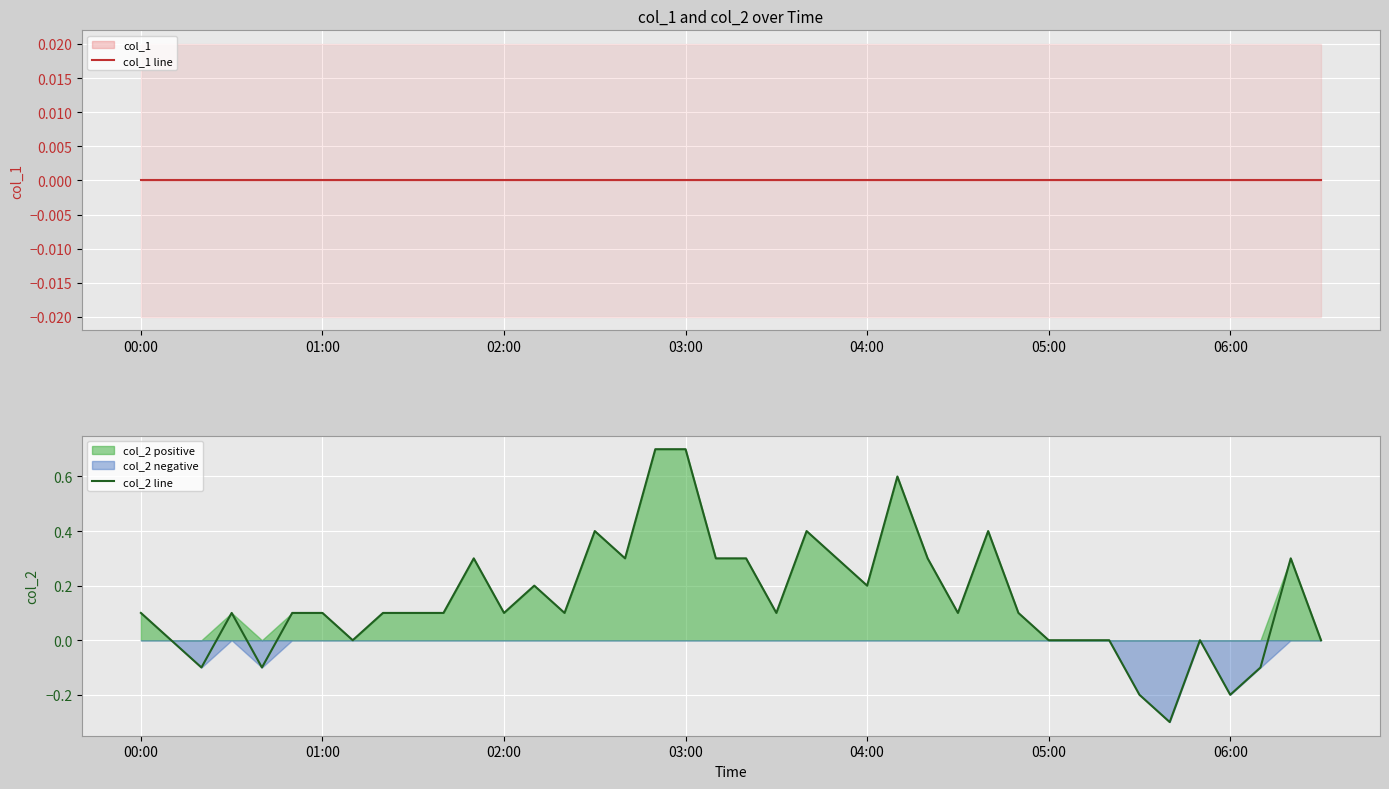

The col_2 line series shows 0.1 at 01:00. True or false?

True